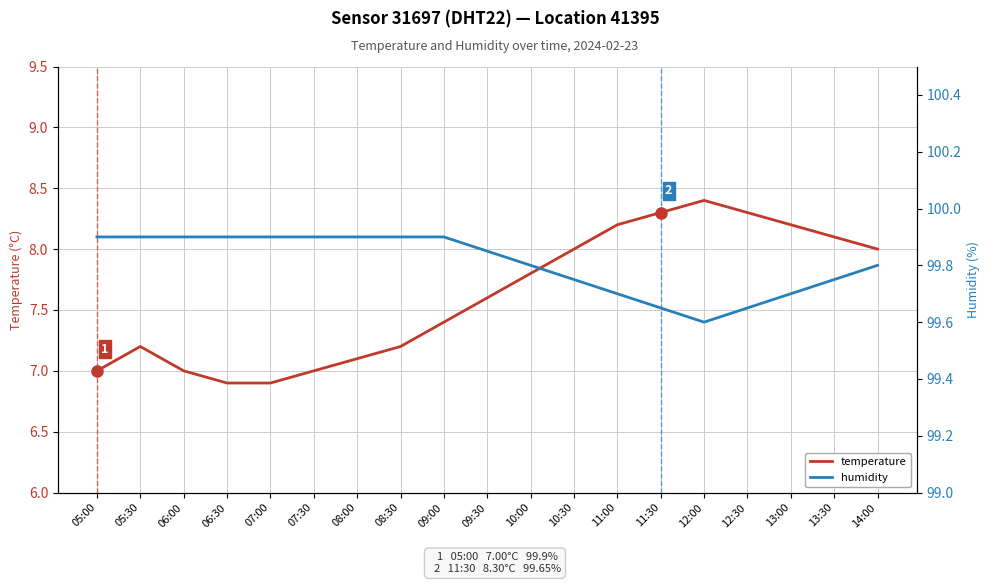

What is the approximate value of humidity at 07:30?

99.9